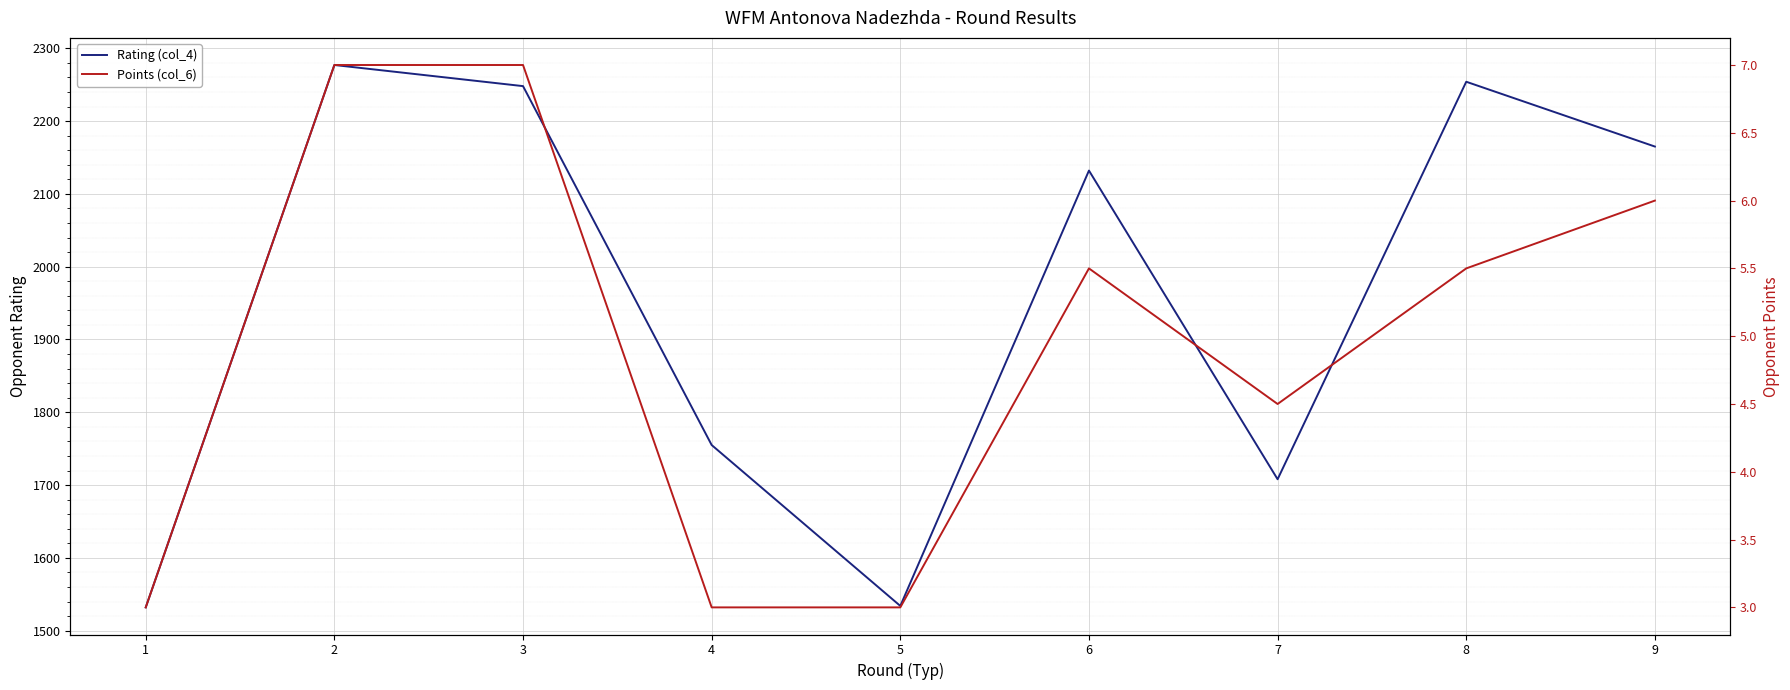

The value of Points (col_6) at 2 is 7.0. True or false?

True